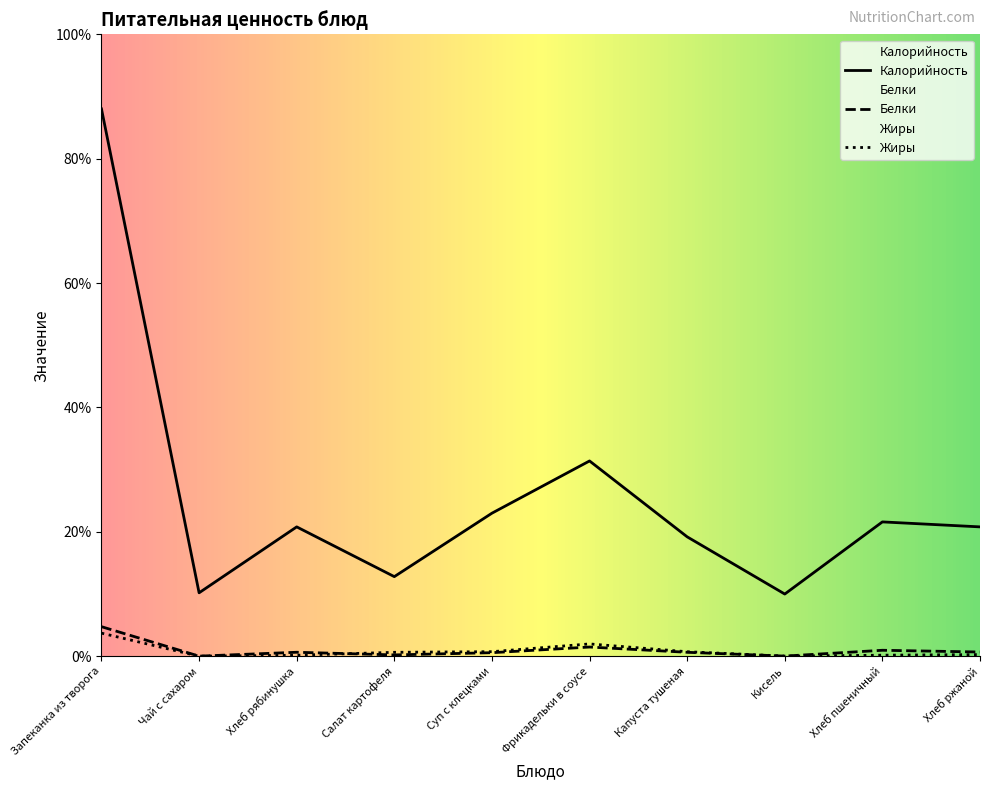

Which category has the lowest value across all series?

Чай с сахаром